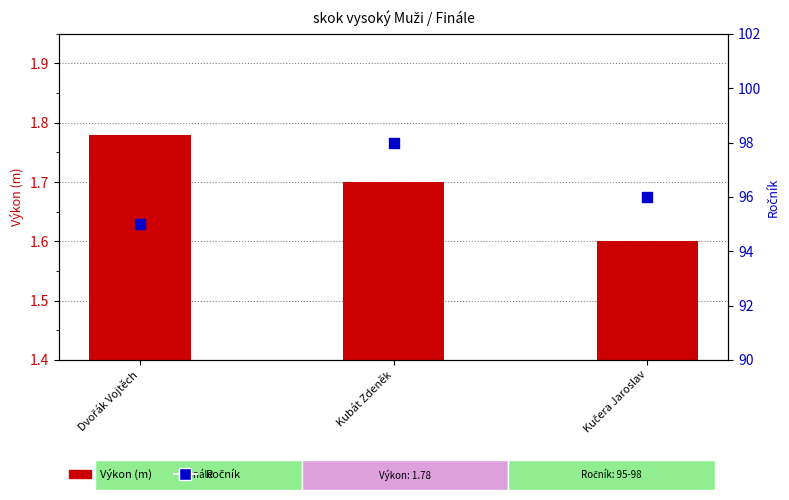

What is the total value across all series at Dvořák Vojtěch?

96.8